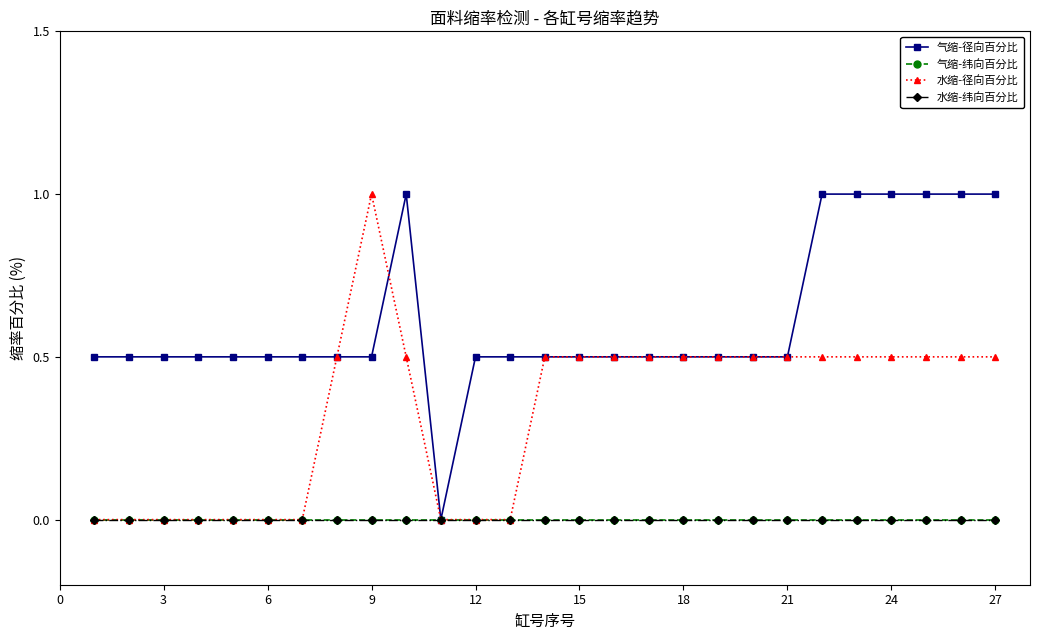

True or false: 水缩-径向百分比 and 气缩-纬向百分比 intersect in this chart.

False